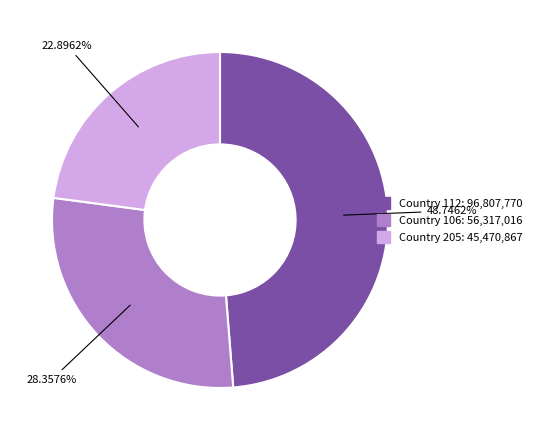

Is there a majority slice in this chart?

No